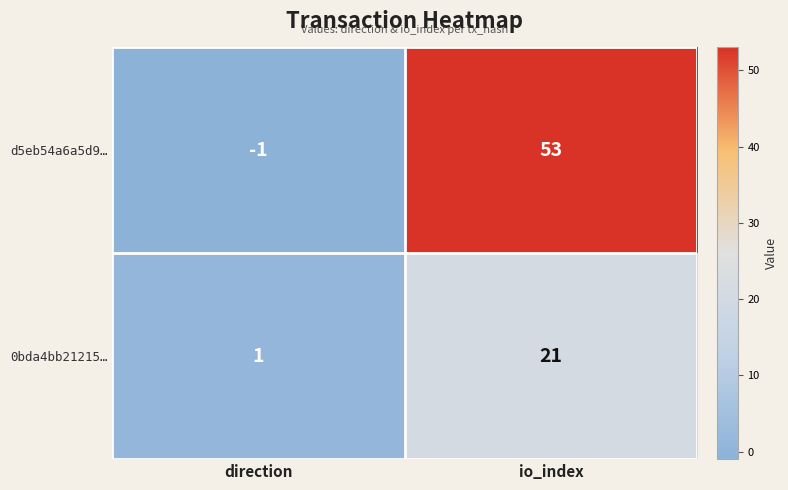

Rank the series at io_index from lowest to highest value.

0bda4bb21215…, d5eb54a6a5d9…